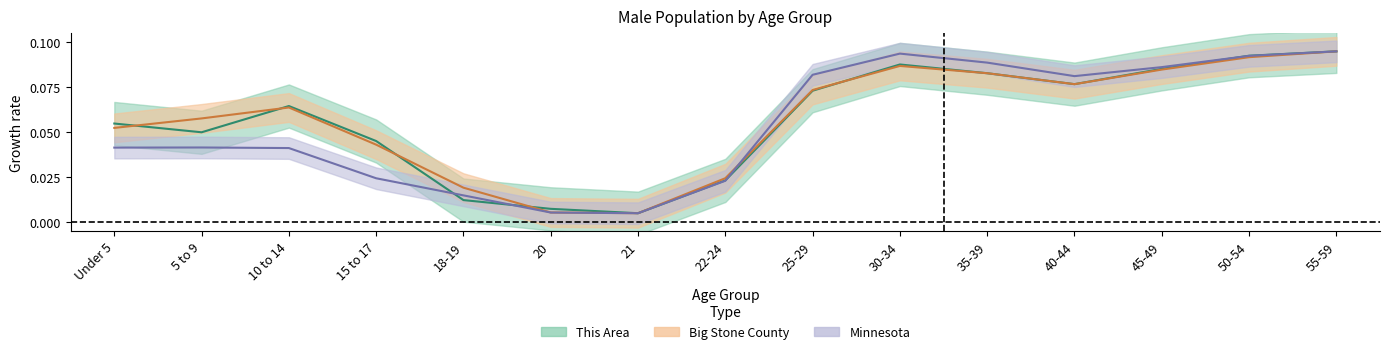

Is this an area chart (filled region under the line)?

No